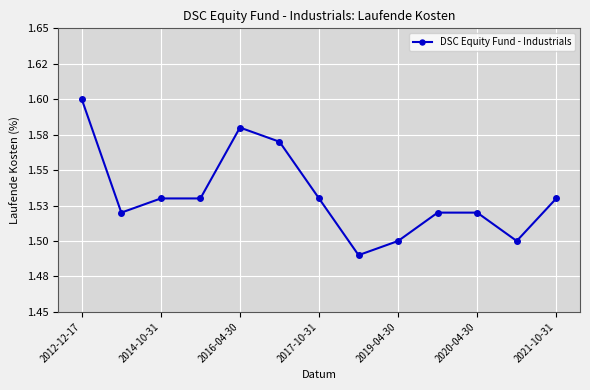

How many values are between 1 and 2?

13